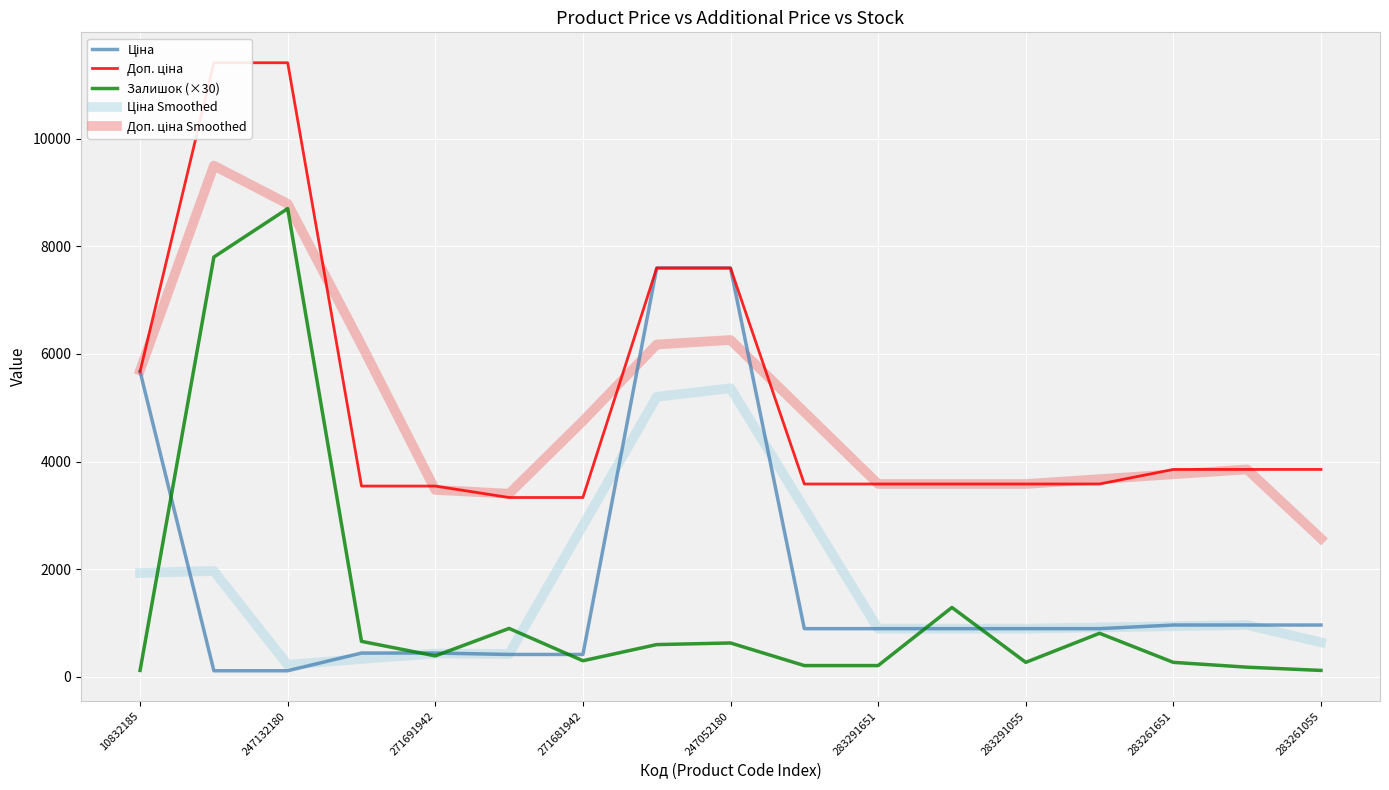

In Ціна Smoothed, how many points are higher than both neighbors (excluding endpoints)?

4